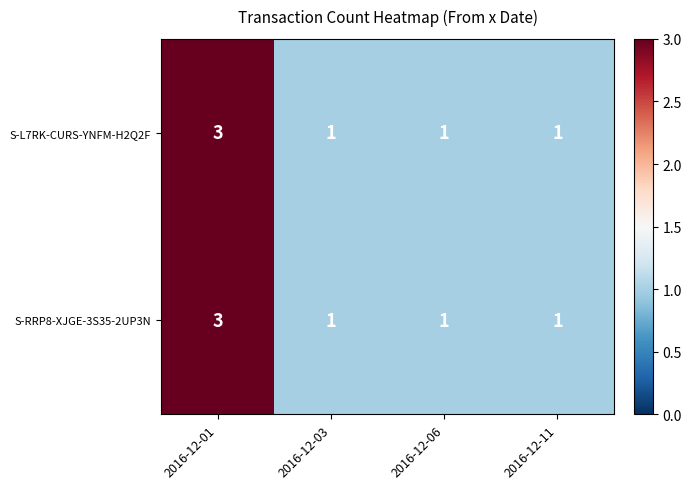

At which category is the sum across all series the highest?

2016-12-01